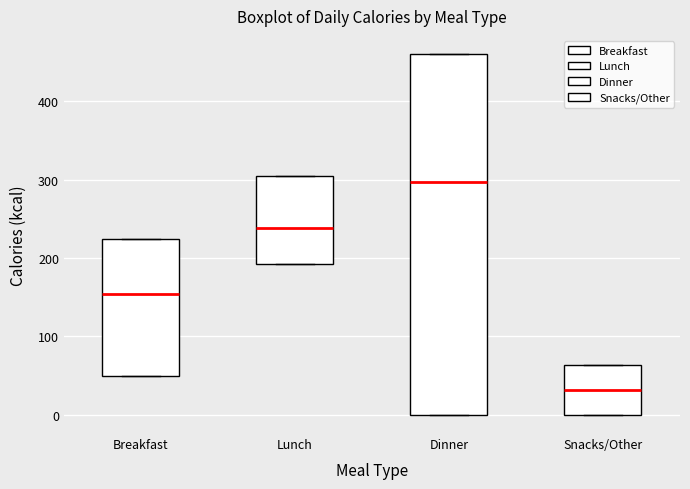

Reading left to right, read every box against the y-axis: the position of its median line, the range the box covers, and the ends of its whiskers. The values are not printed on the chart, so give them approximately, as read against the axis.

Breakfast: median 150, box 50 to 220, whiskers 50 to 220
Lunch: median 240, box 190 to 310, whiskers 190 to 310
Dinner: median 300, box 0 to 460, whiskers 0 to 460
Snacks/Other: median 30, box 0 to 60, whiskers 0 to 60